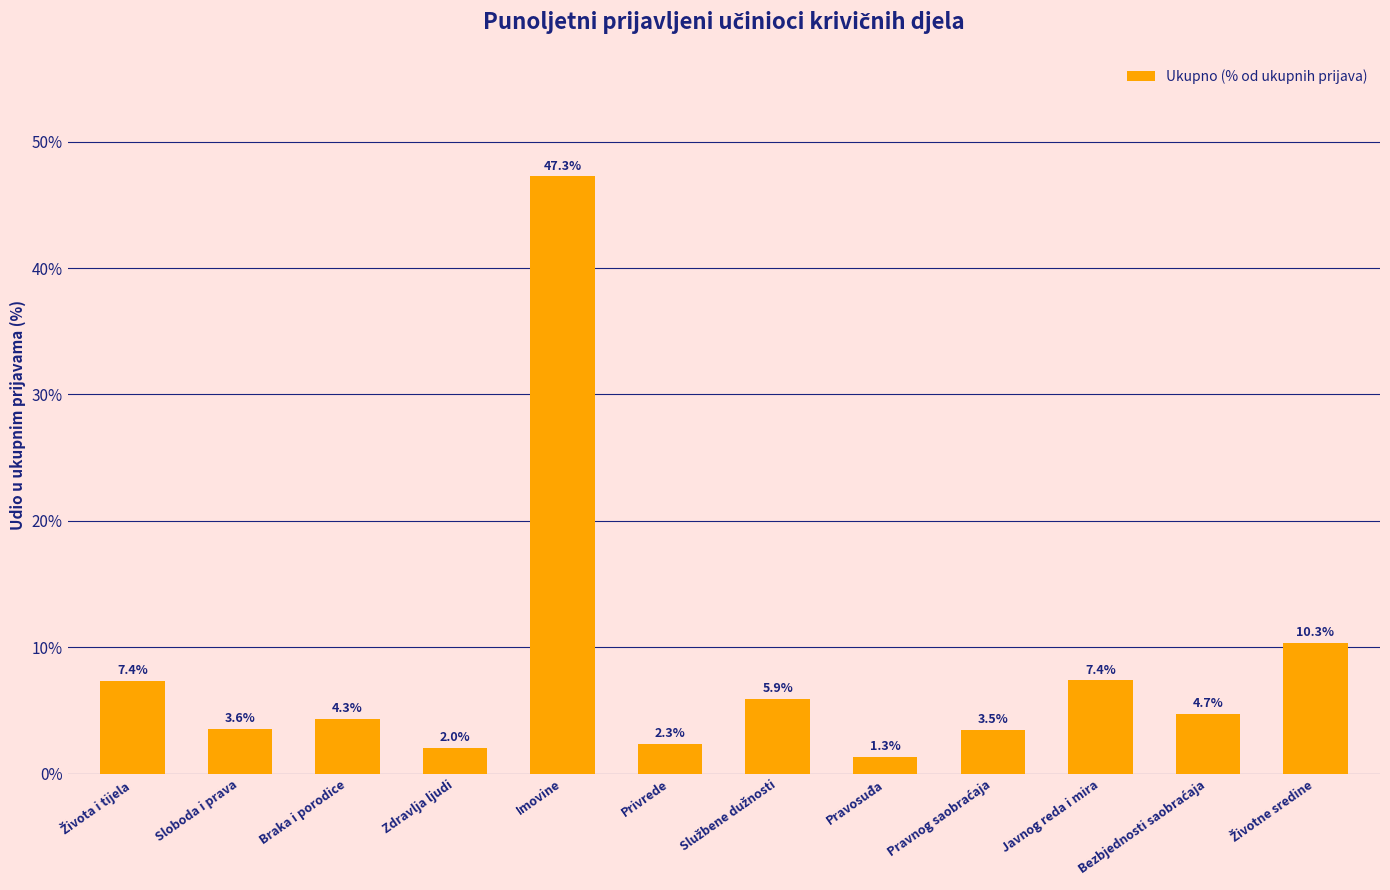

Are the bars horizontal?

No